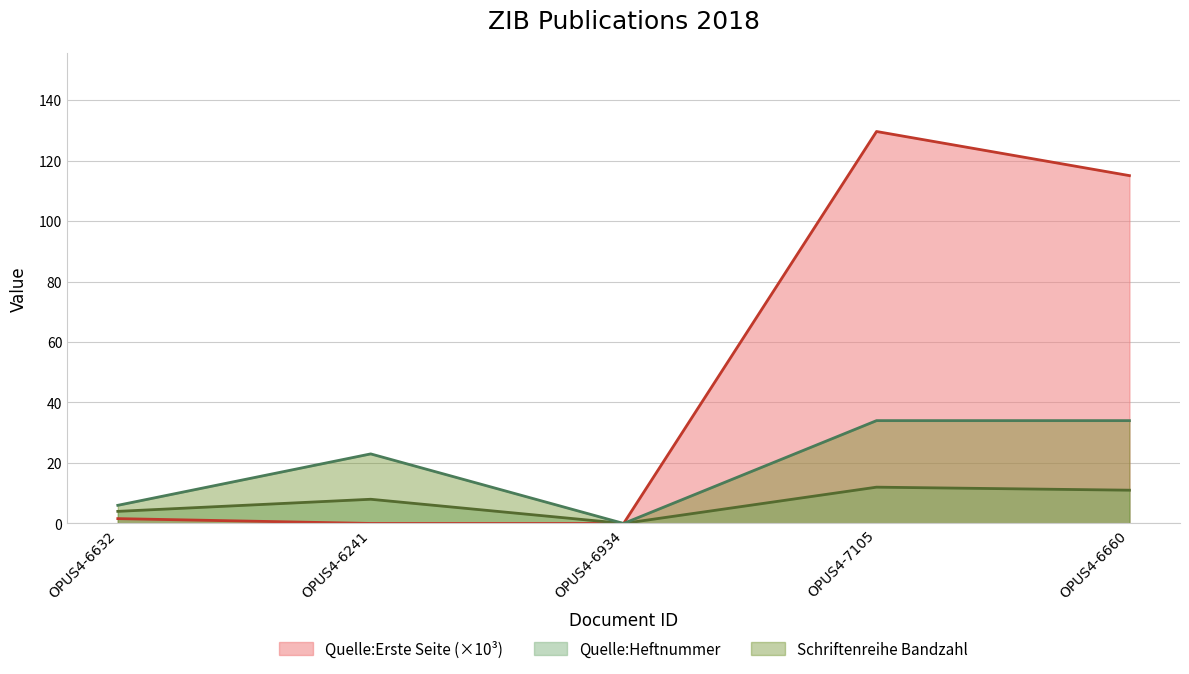

How many data points in Quelle:Heftnummer are less than 8?

2